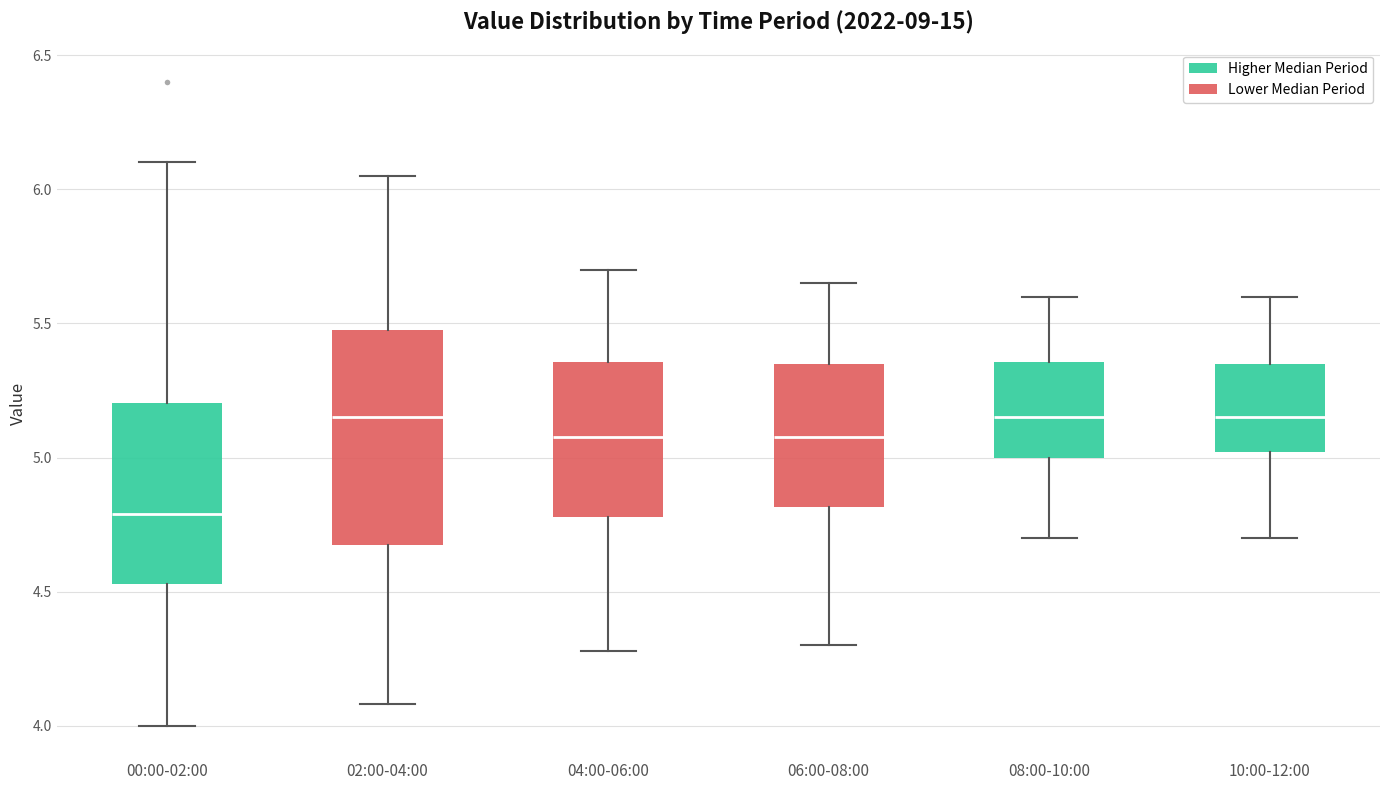

Reading left to right, transcribe this box plot: for each box, give where its median line is, the range the box spans, and where its two whiskers end, as read against the y-axis. The values are not printed on the chart, so give them approximately, as read against the axis.

00:00-02:00: median 4.80, box 4.55 to 5.20, whiskers 4.00 to 6.10
02:00-04:00: median 5.15, box 4.70 to 5.50, whiskers 4.10 to 6.05
04:00-06:00: median 5.10, box 4.80 to 5.35, whiskers 4.30 to 5.70
06:00-08:00: median 5.10, box 4.80 to 5.35, whiskers 4.30 to 5.65
08:00-10:00: median 5.15, box 5.00 to 5.35, whiskers 4.70 to 5.60
10:00-12:00: median 5.15, box 5.00 to 5.35, whiskers 4.70 to 5.60